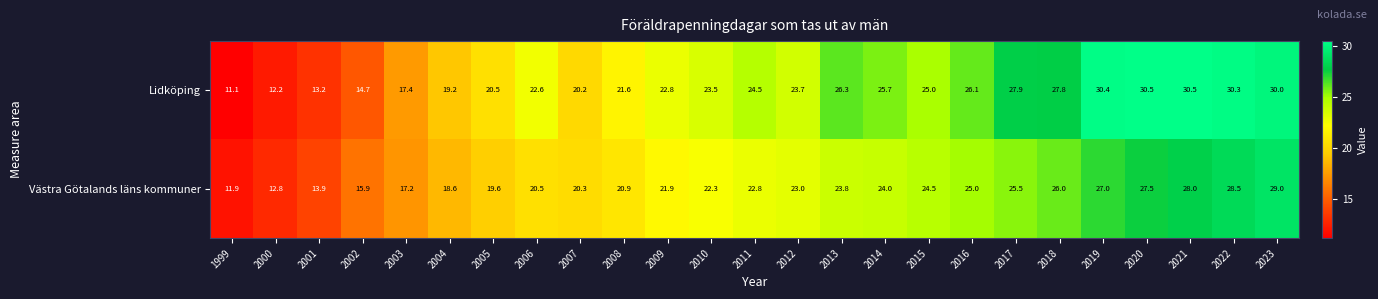

What is the total value across all series at 2010?

45.8